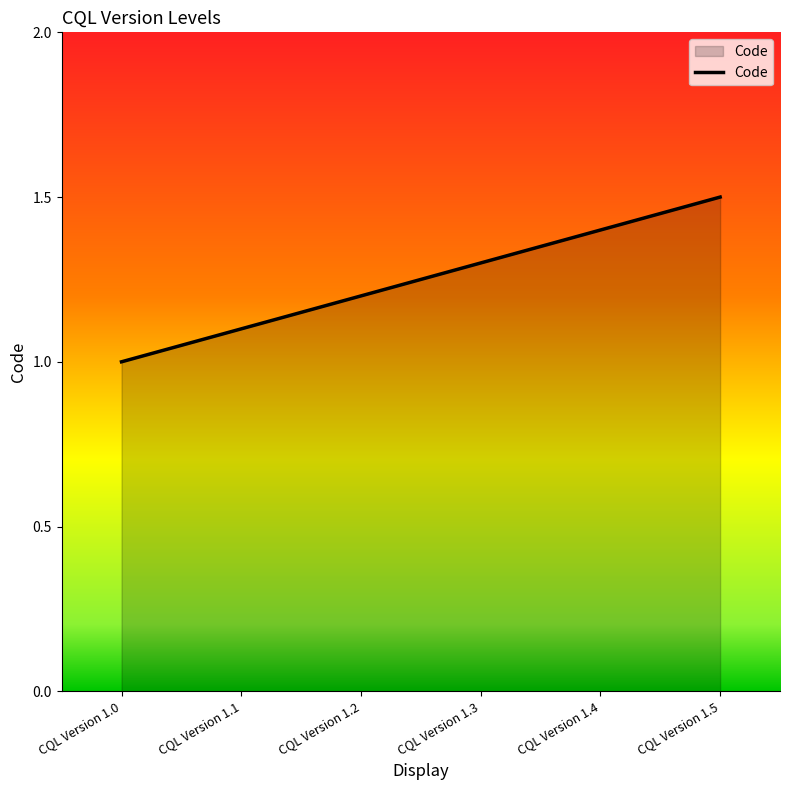

What is the difference between the maximum and minimum values?

0.5